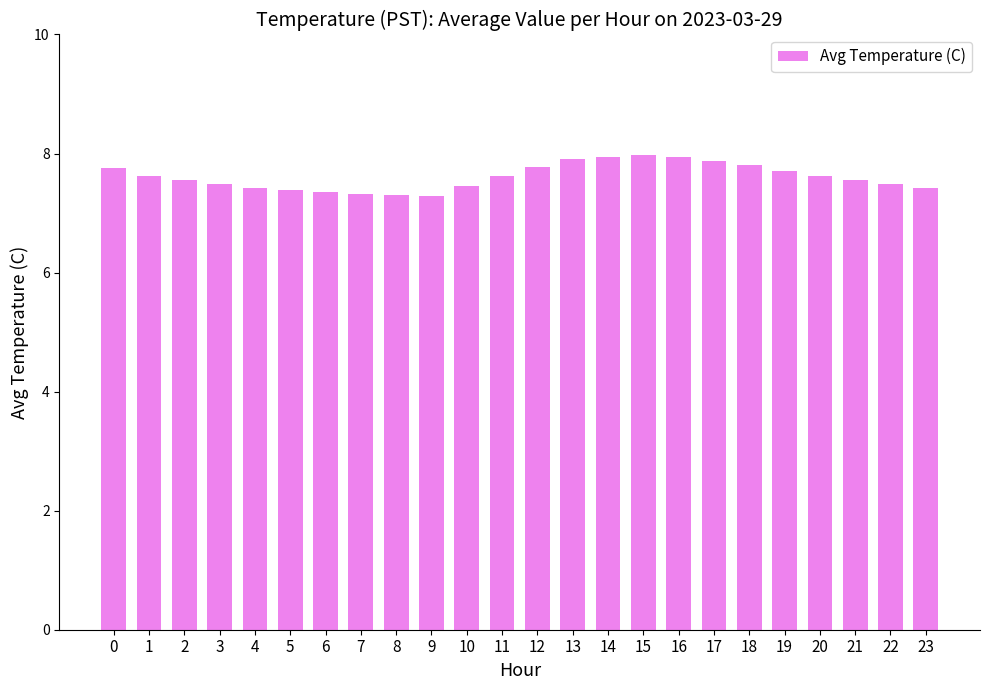

What is the value of the 17th bar from the left?

8.0